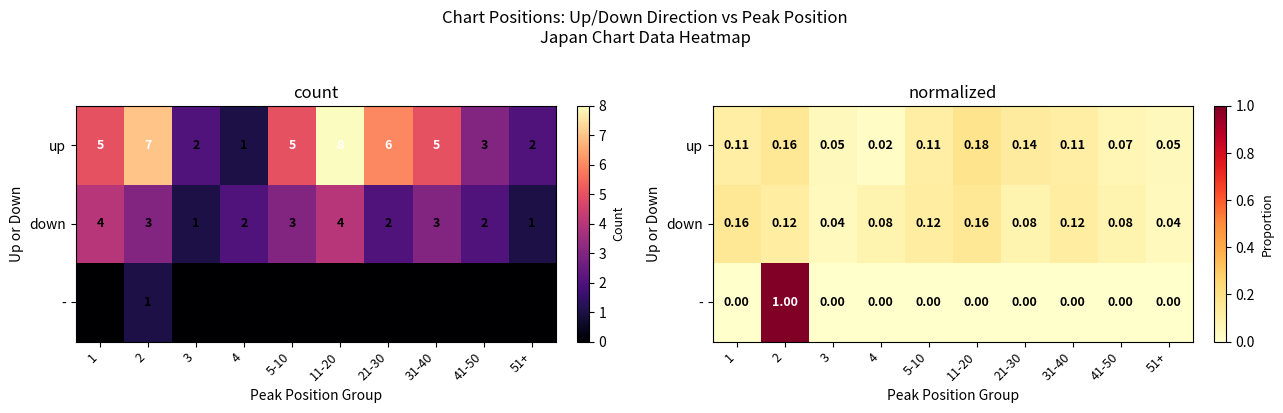

What is the difference between the up values at 51+ and 1?

0.1